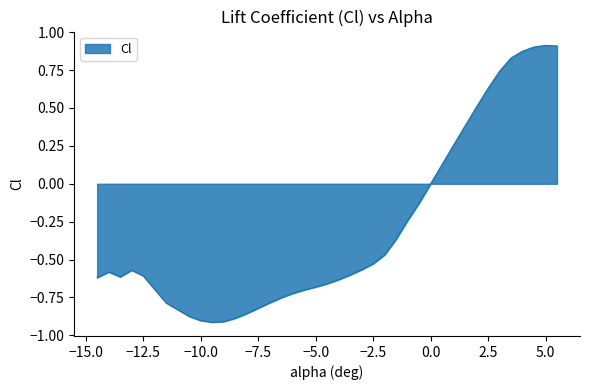

Does the chart have visible grid lines?

No